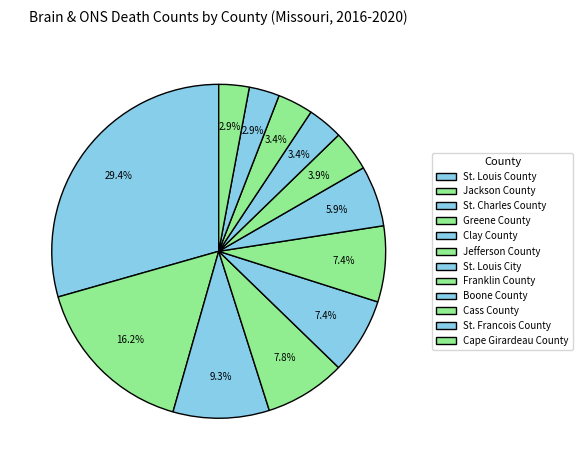

What percentage is the Boone County slice, to the nearest percent?

3%